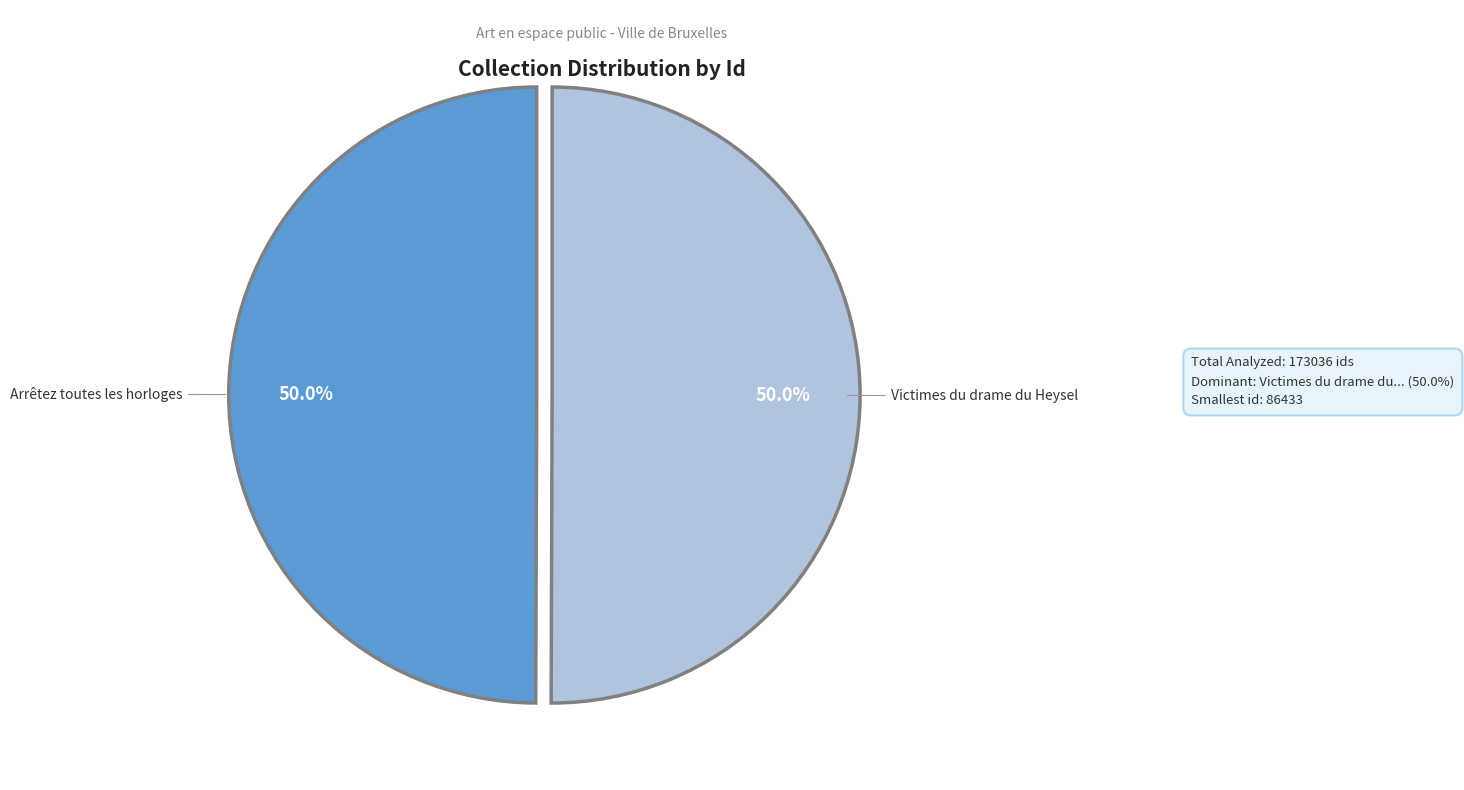

What is the total percentage of Victimes du drame du Heysel and Arrêtez toutes les horloges?

100.0%